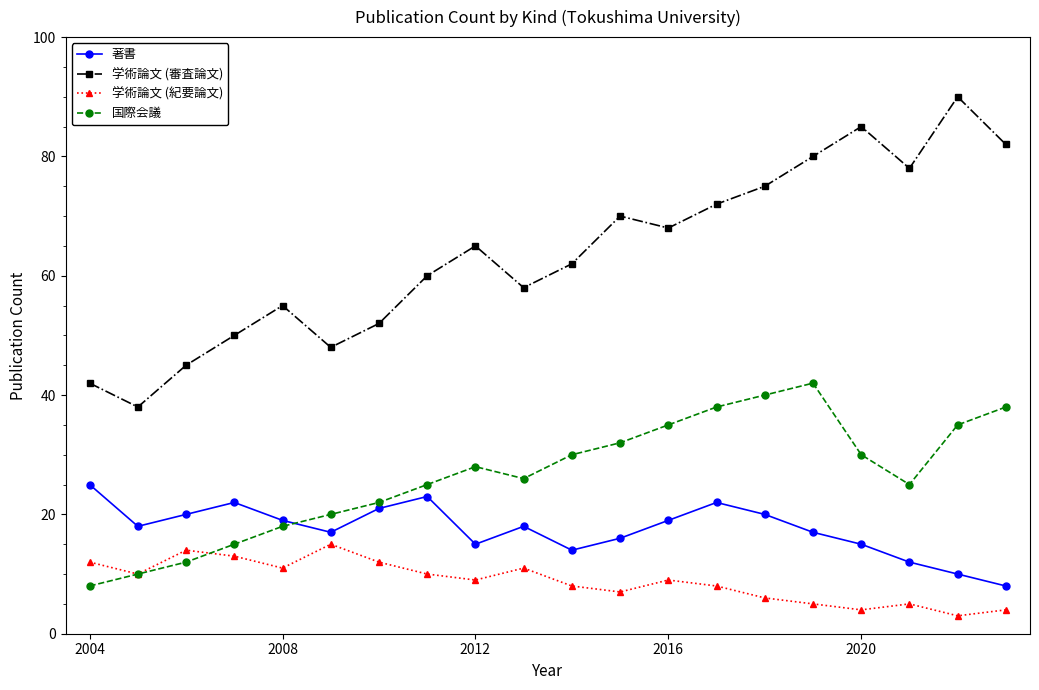

List the series in order of their peak value, lowest first.

学術論文 (紀要論文), 著書, 国際会議, 学術論文 (審査論文)